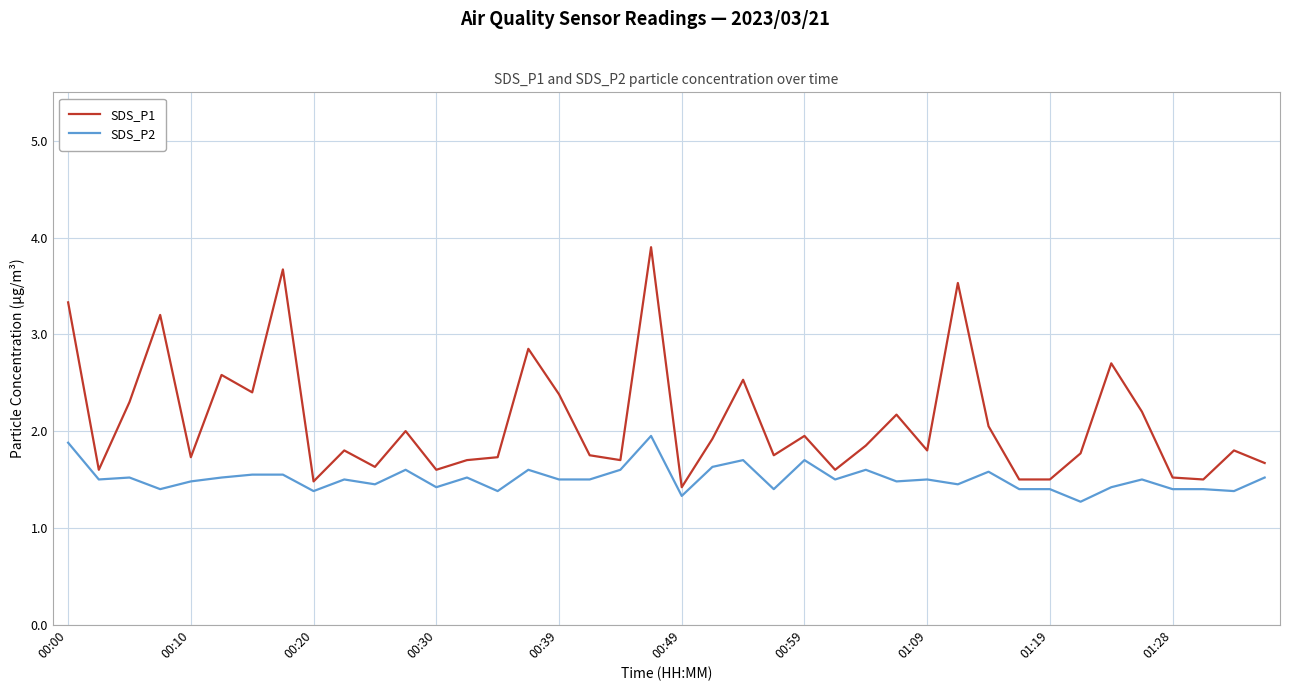

Rank the series by their average value, from highest to lowest.

SDS_P1, SDS_P2